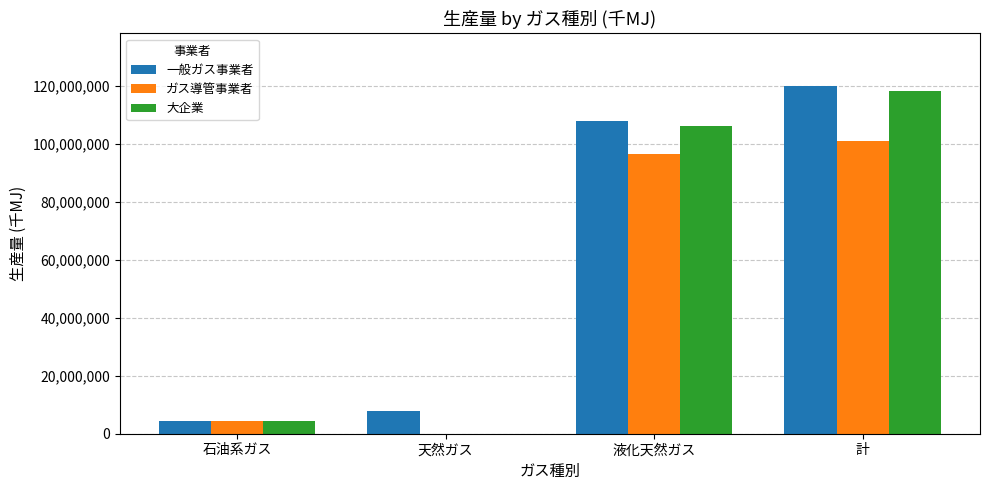

What is the sum of the 一般ガス事業者 values at 液化天然ガス and 石油系ガス?

112535038